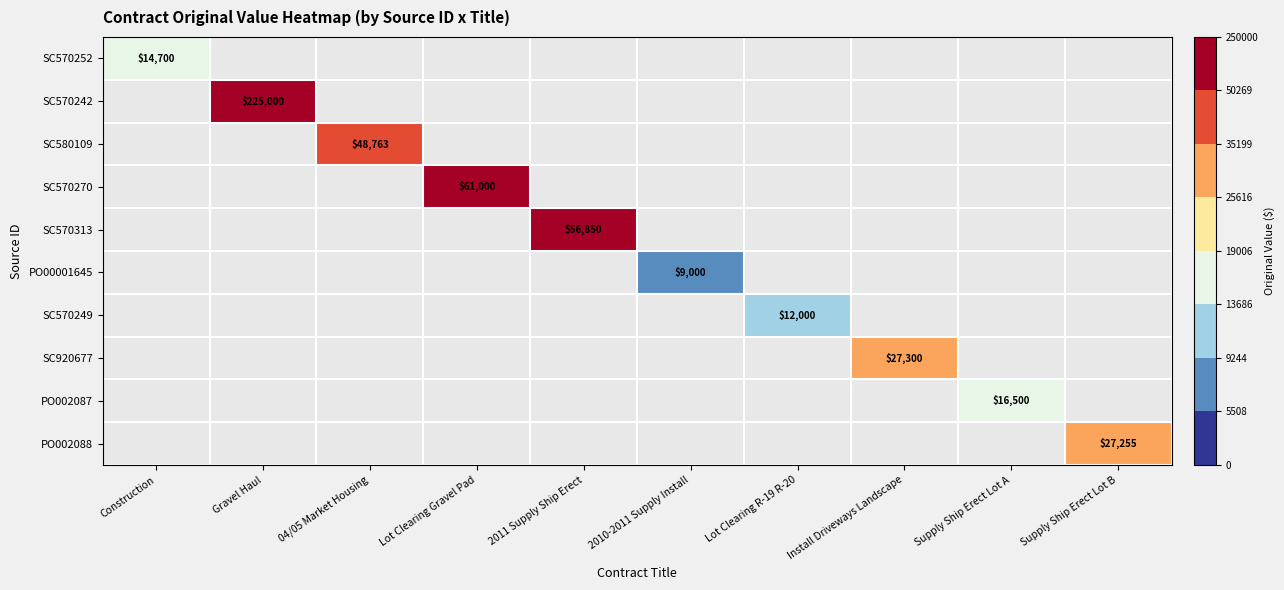

Count the number of categories in the chart.

10